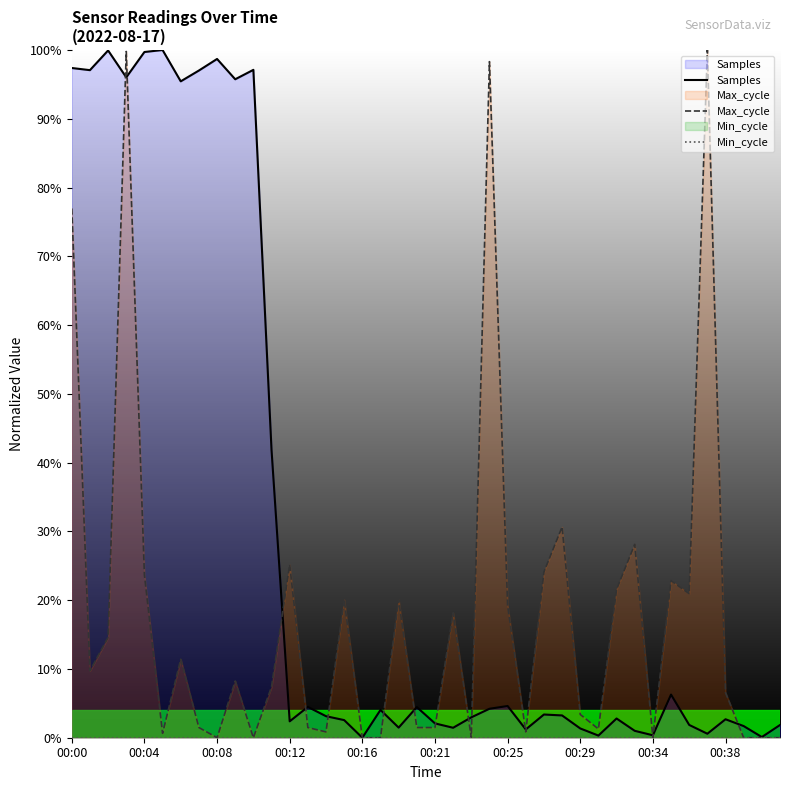

Does the chart display data point markers on the line(s)?

No